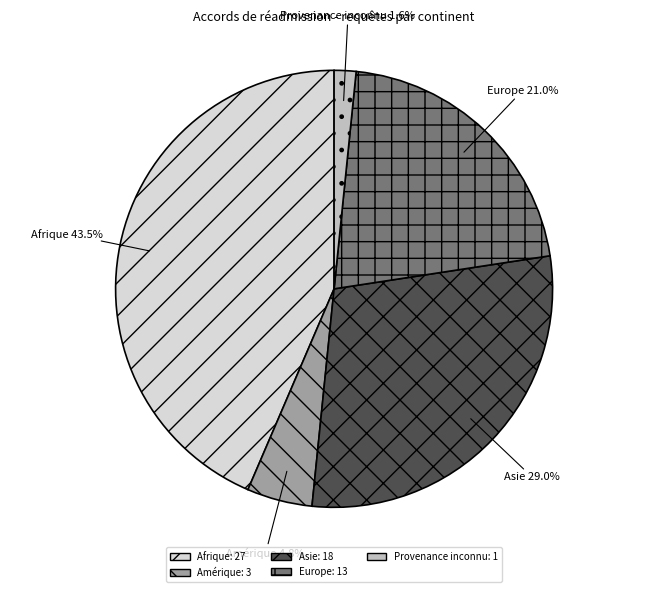

Between Afrique and Asie, which is larger?

Afrique